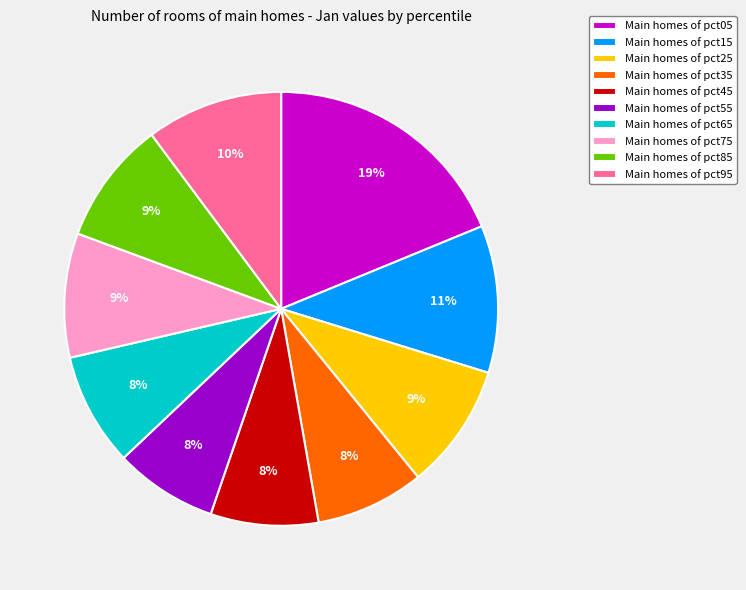

To the nearest percent, what is the difference between the largest and smallest slice percentages?

11%